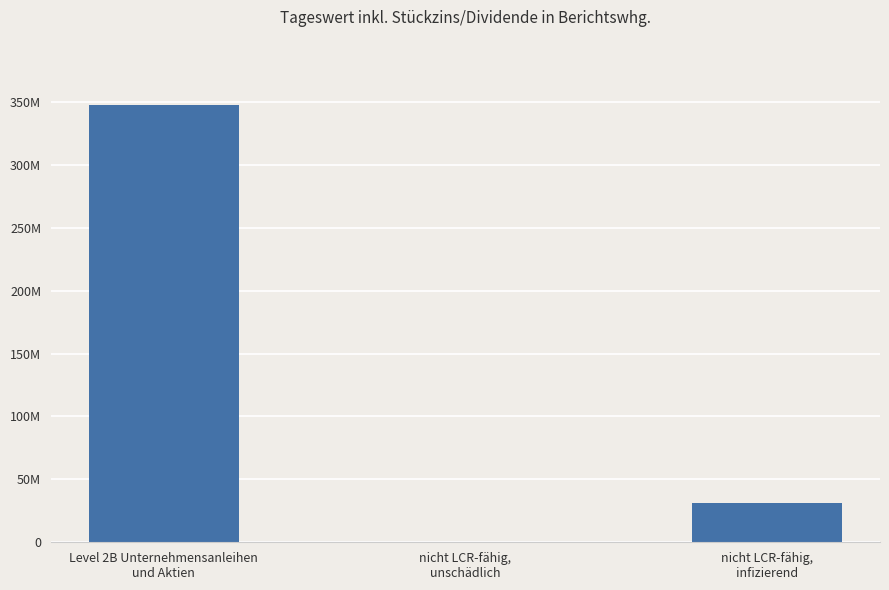

Rank the categories by value from lowest to highest.

nicht LCR-fähig,
unschädlich, nicht LCR-fähig,
infizierend, Level 2B Unternehmensanleihen
und Aktien